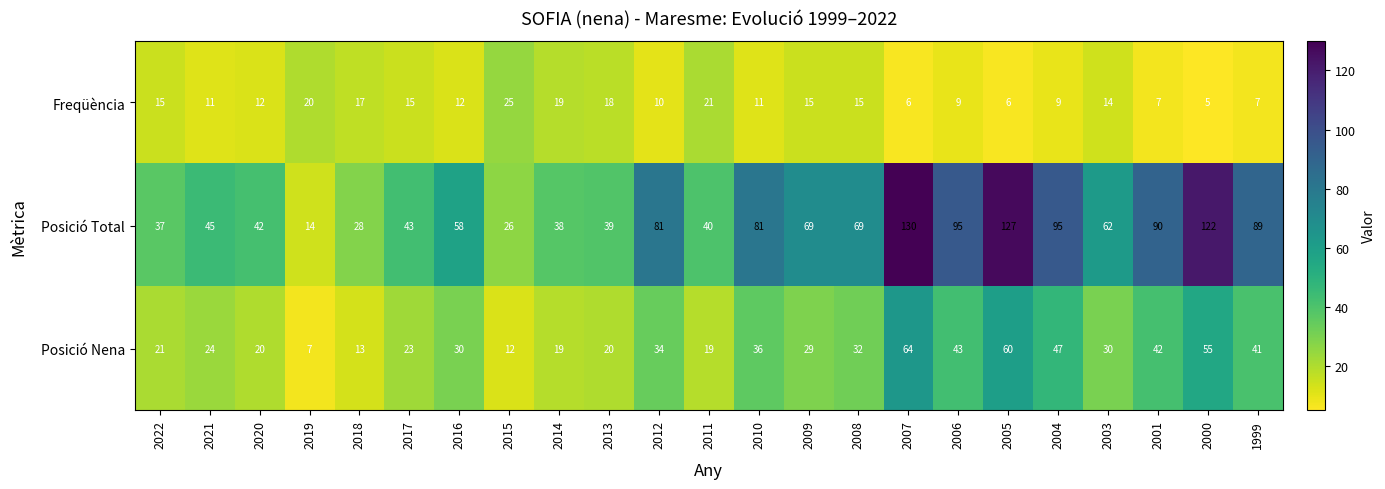

The Posició Nena series shows 23 at 2018. True or false?

False